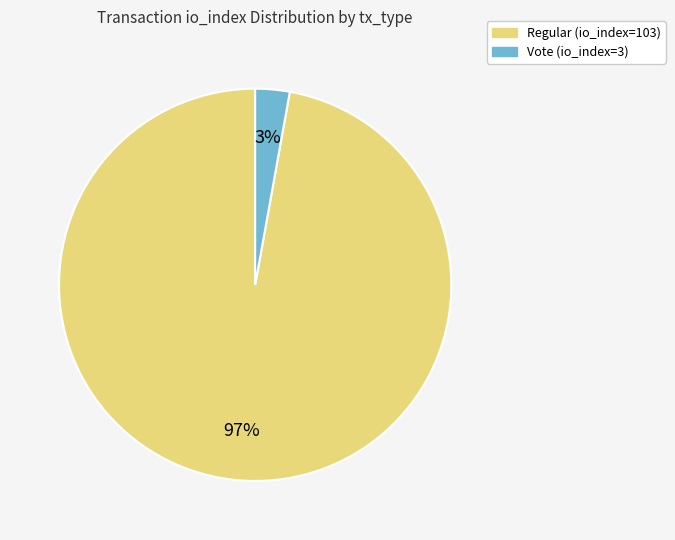

Which category has the biggest portion of the pie?

Regular (io_index=103)